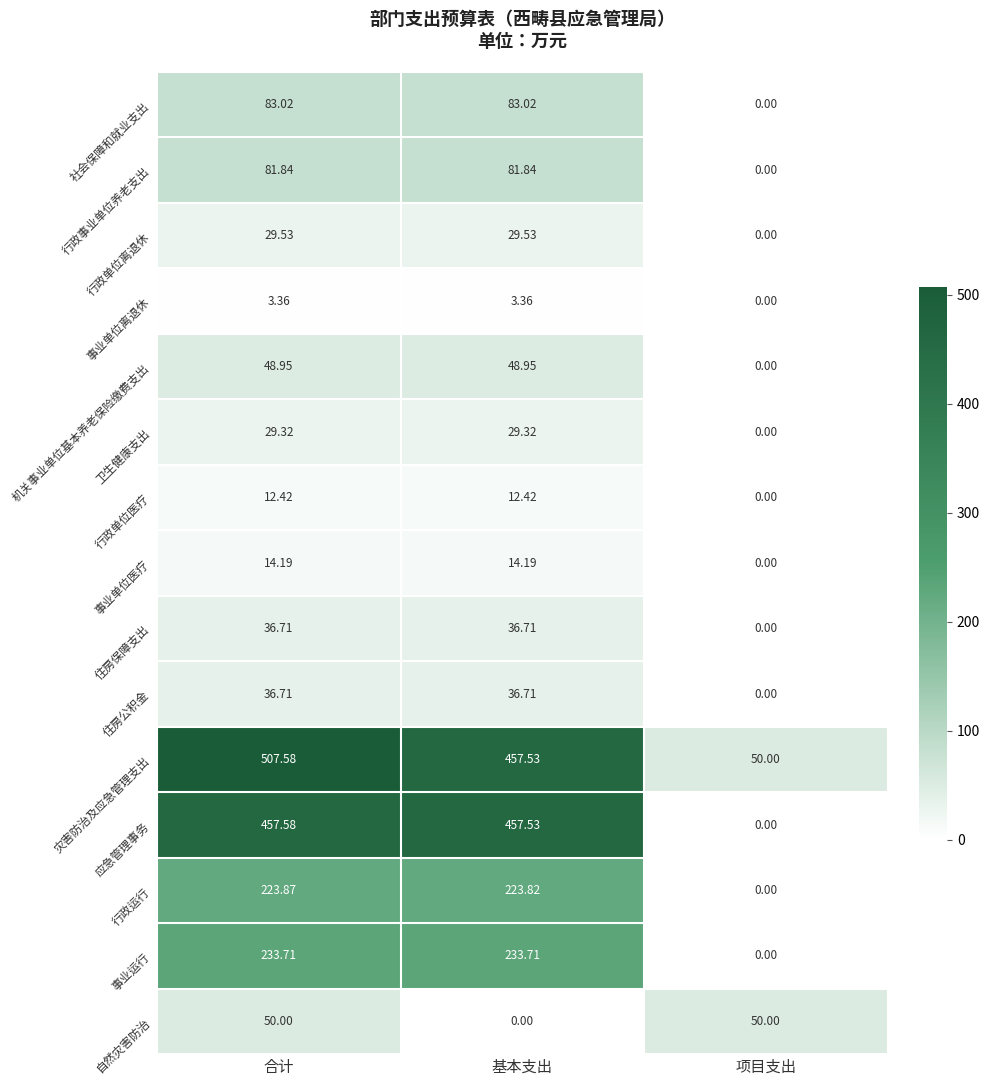

Rank the categories by 行政运行 value from lowest to highest.

项目支出, 基本支出, 合计